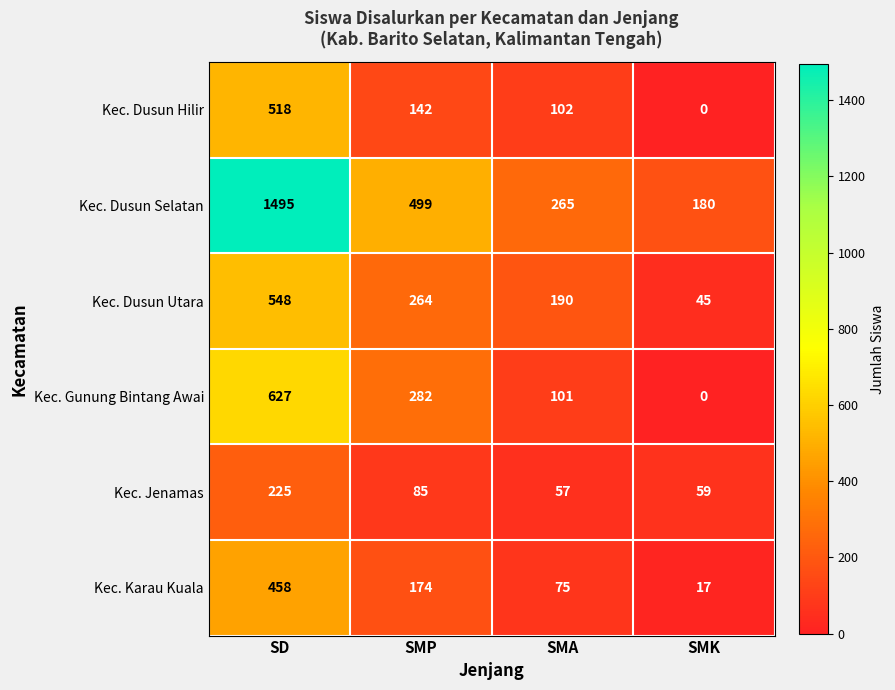

Where does the Kec. Karau Kuala series first go above 174?

SD